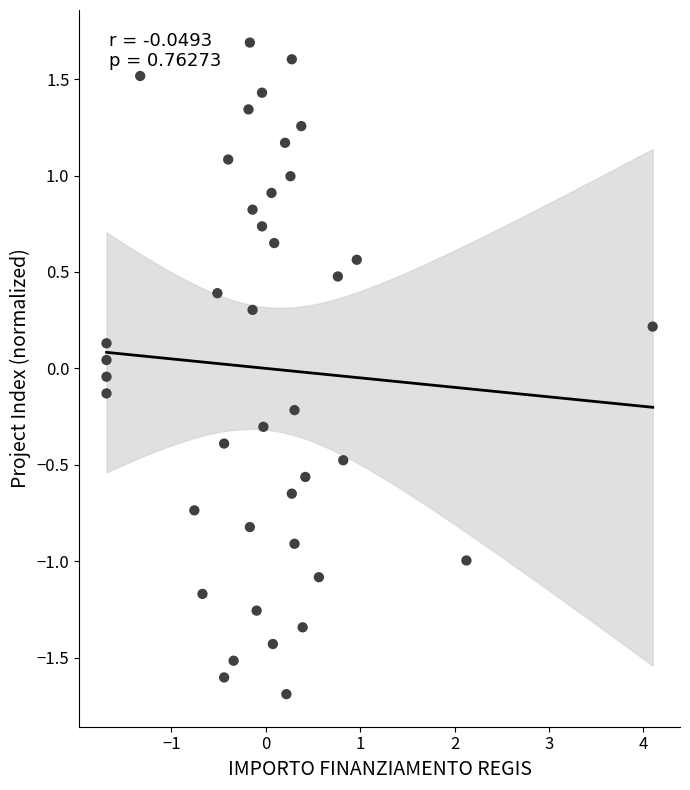

What is the range of Y values (max minus min)?

3.4